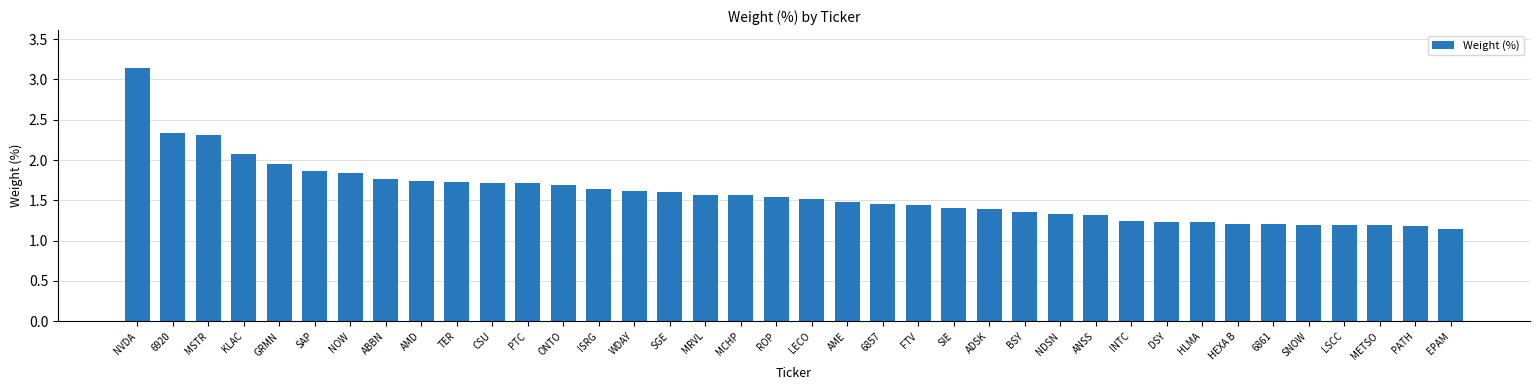

Which category has the highest value across all series?

NVDA